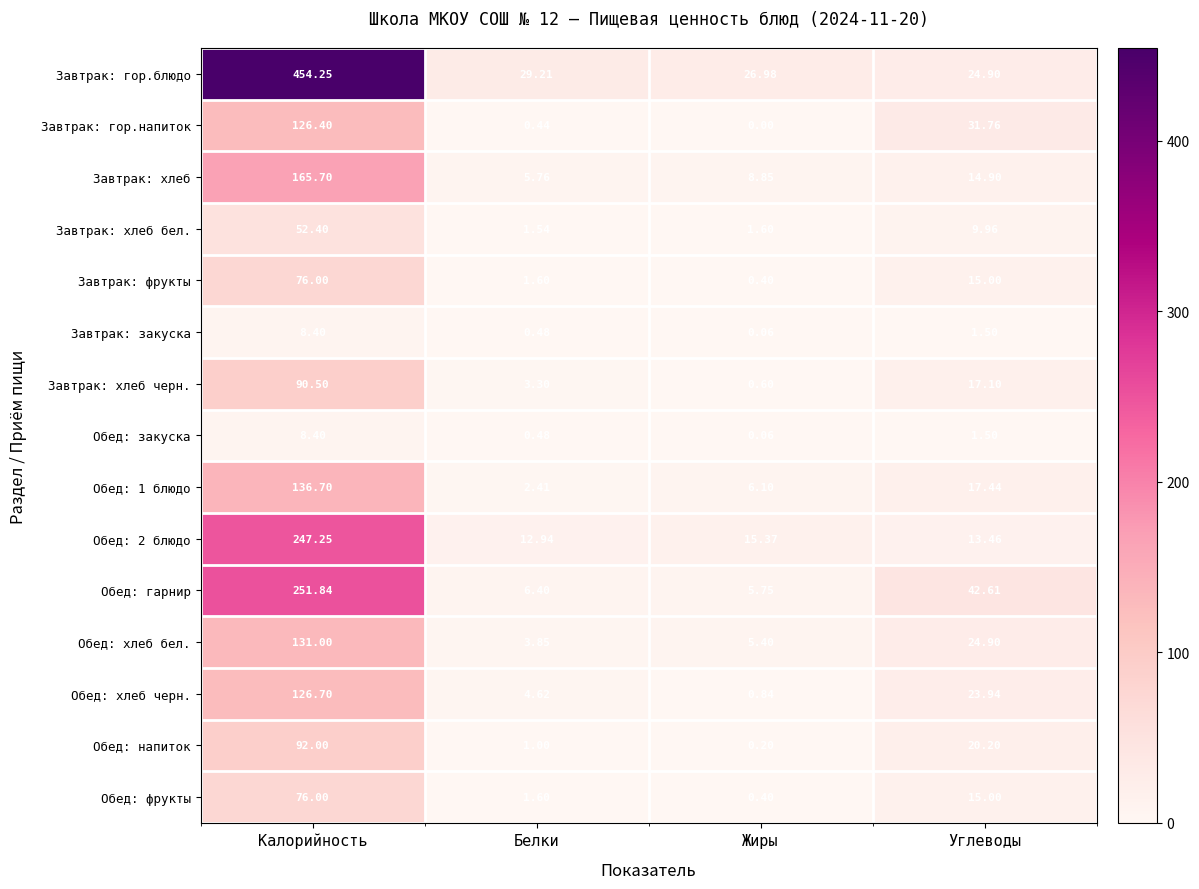

Which series has the largest range (max minus min)?

Завтрак: гор.блюдо